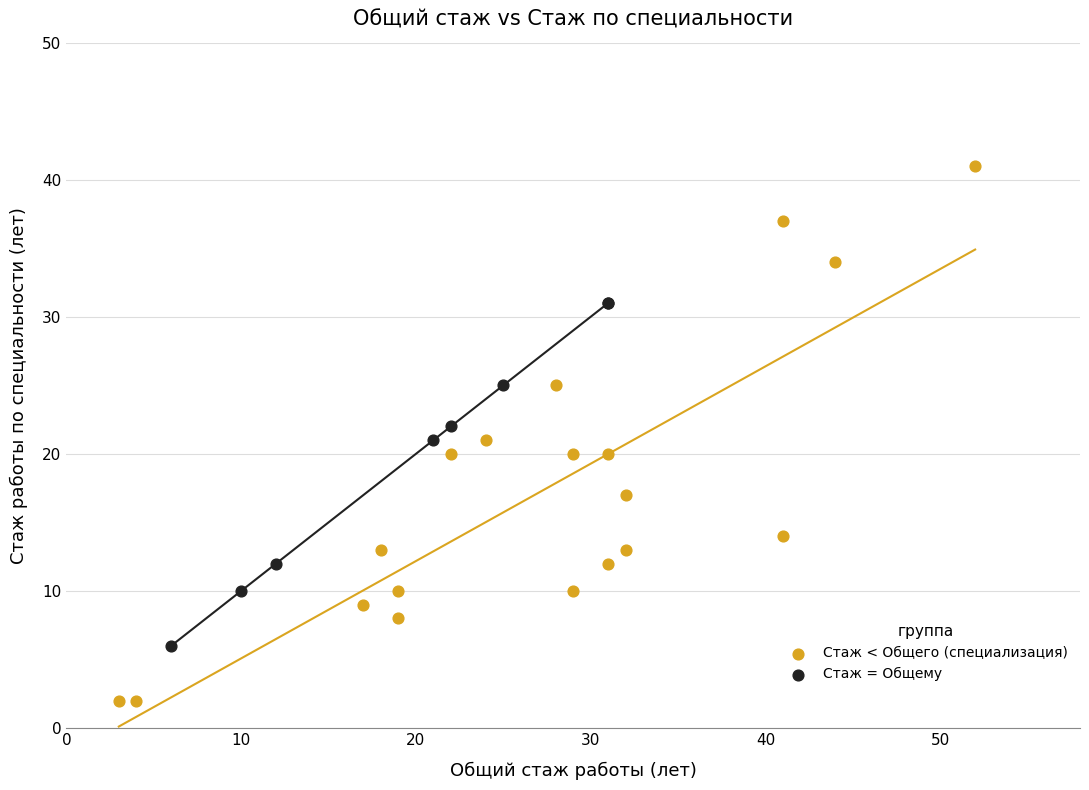

Which series has the widest spread of Y values?

Стаж < Общего (специализация)